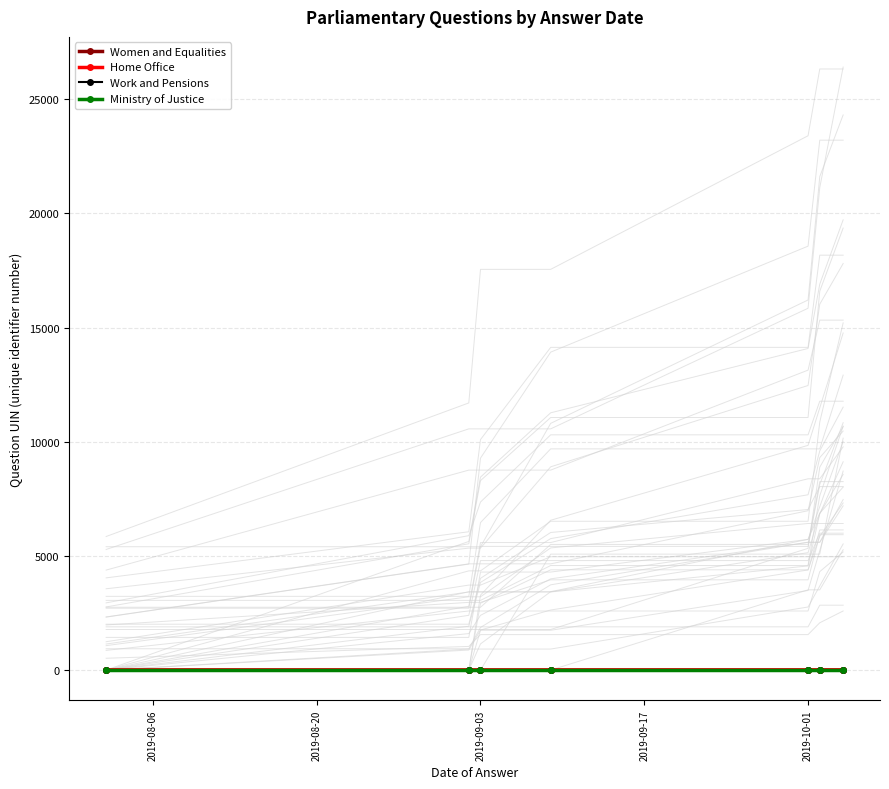

True or false: Ministry of Justice has more than 0 points higher than both neighbors.

False